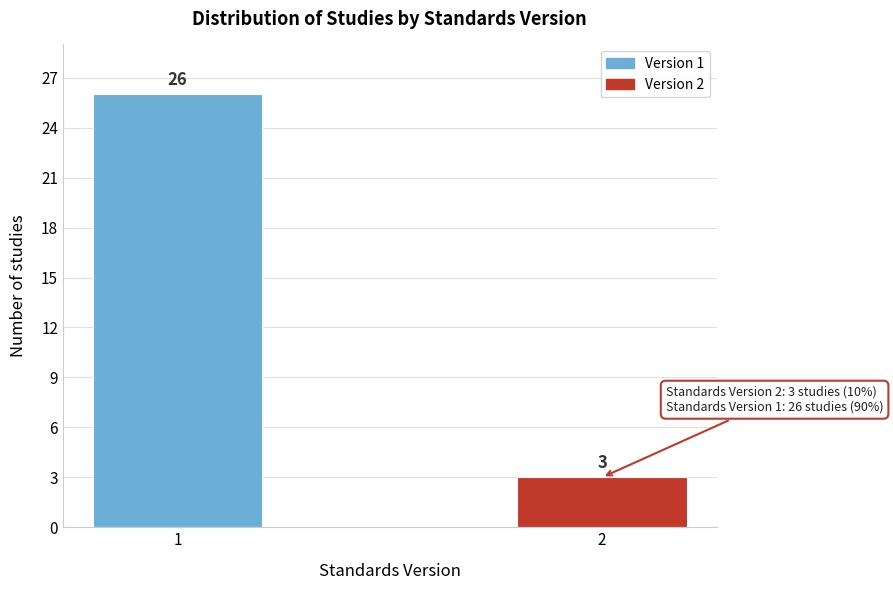

Reading left to right, transcribe all the data shown in this chart.

1=26	2=3